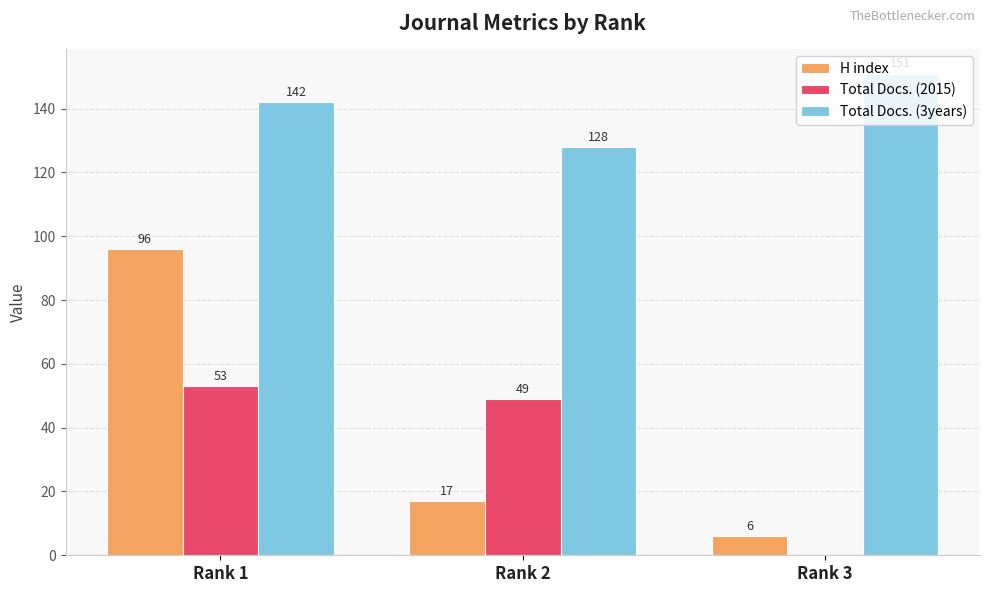

At which category is the sum across all series the highest?

Rank 1